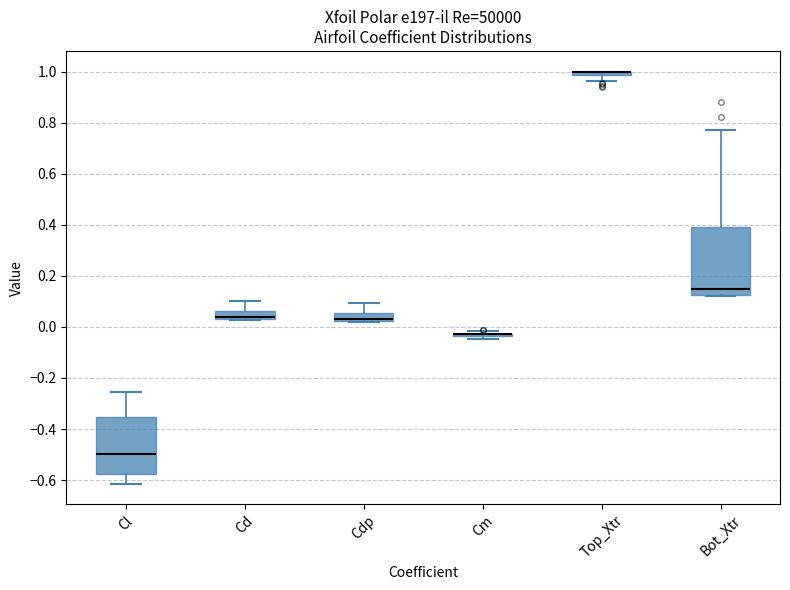

Where is the lower edge of the box for Cd on the y-axis? The values are not printed on the chart, so give them approximately, as read against the axis.

0.04